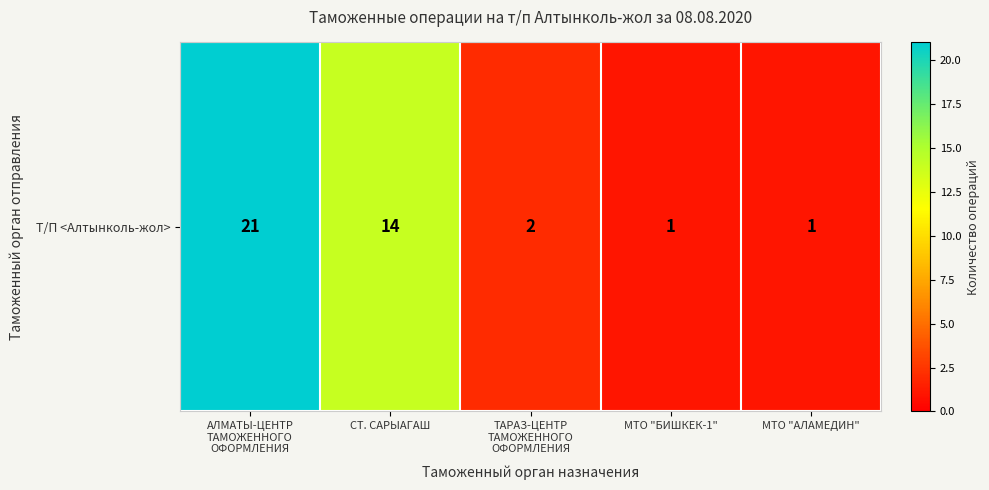

What is the maximum value shown in the chart?

21